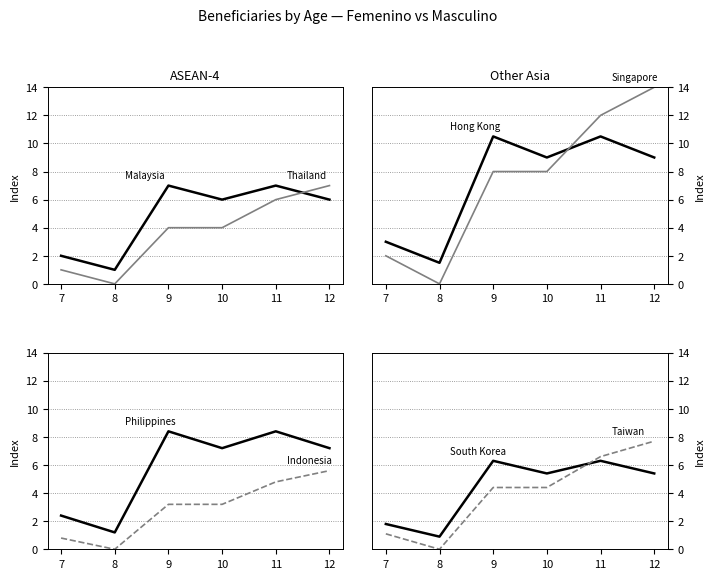

What is the difference between the highest and lowest values at 12?

1